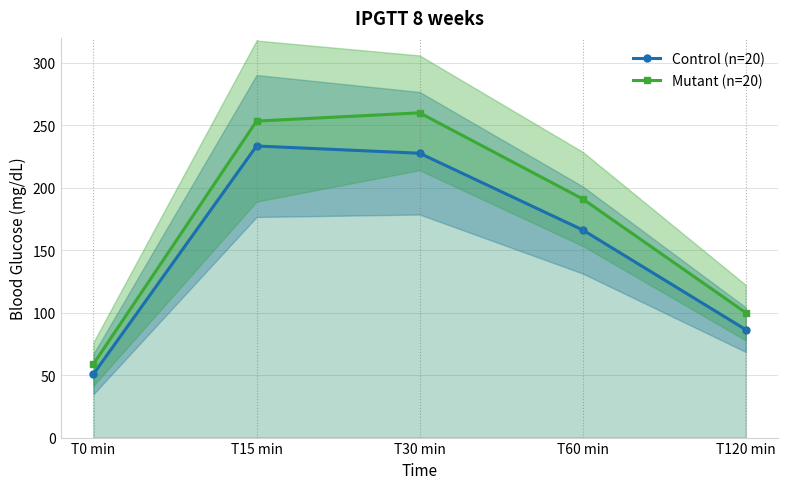

At which category does Mutant (n=20) reach its first local peak?

T30 min